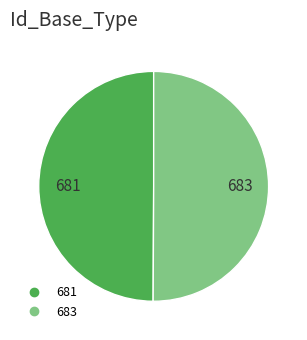

What is the ratio of the value at 683 to the value at 681?

1.0